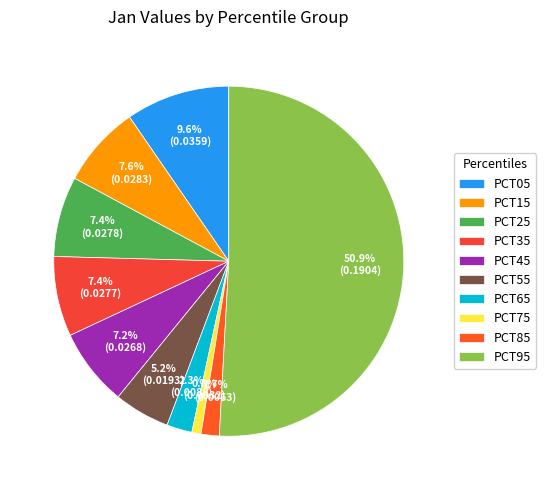

What is the largest slice in the pie chart?

PCT95